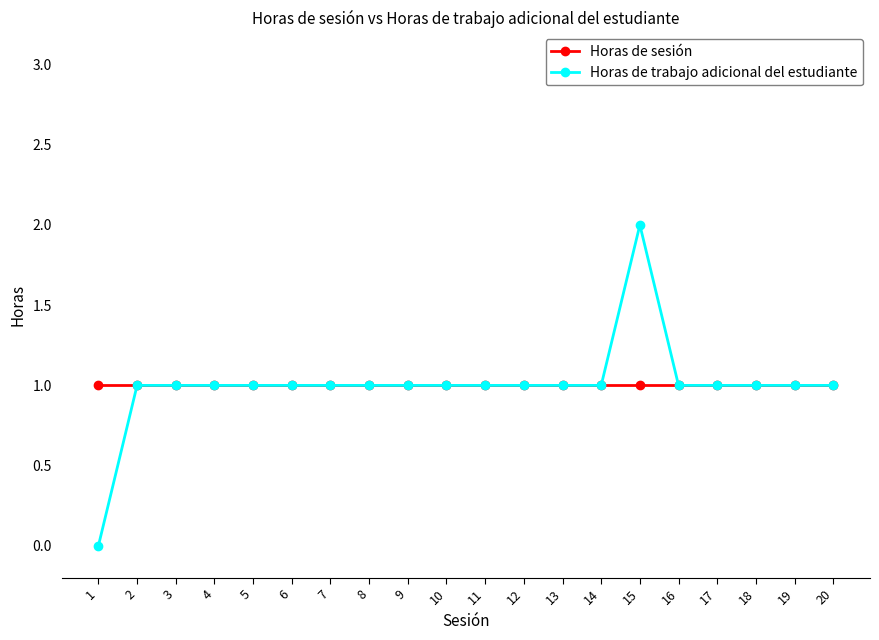

What are all the series names shown in the legend?

Horas de sesión, Horas de trabajo adicional del estudiante